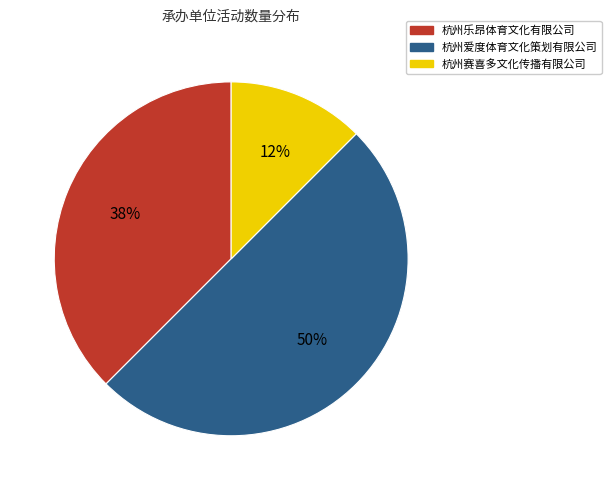

True or false: 杭州乐昂体育文化有限公司 accounts for 38% of the total.

True